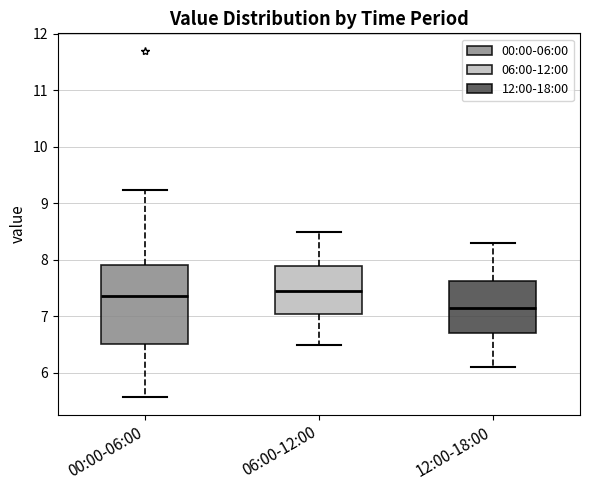

Which box is the tallest, from its lower edge to its upper edge?

00:00-06:00